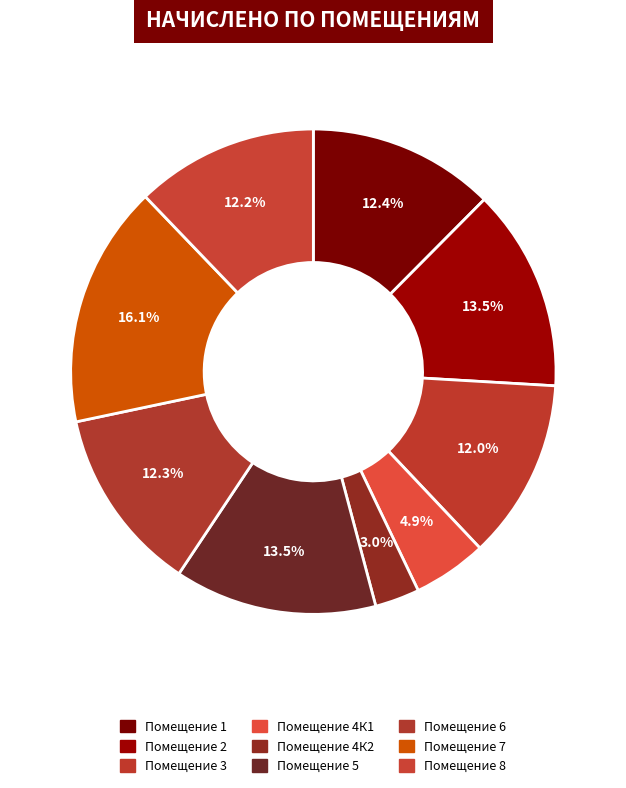

How many segments does this pie chart have?

9